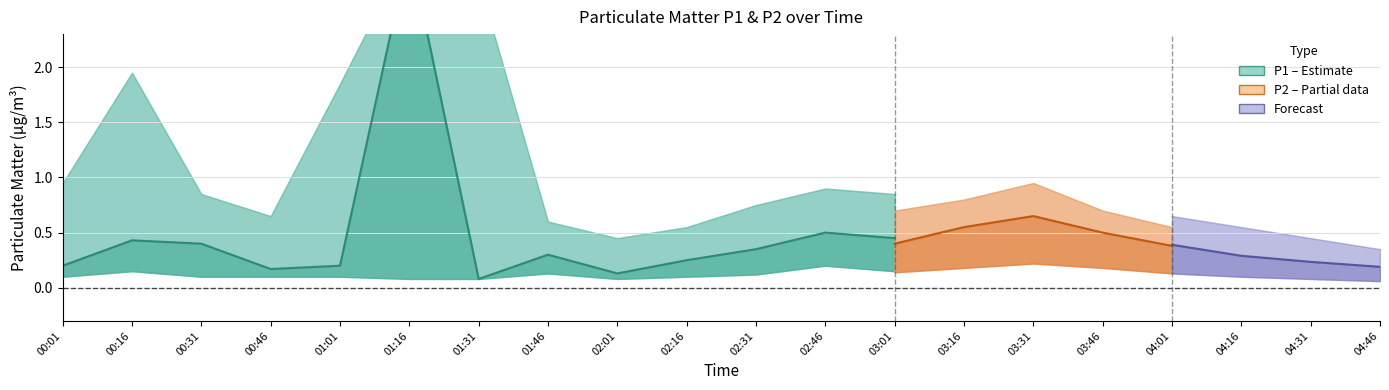

Which series has the largest total across all categories?

P1_upper